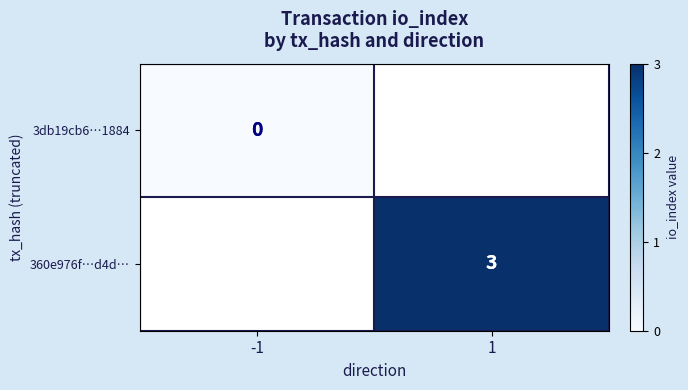

At how many categories does at least one series exceed 2?

1